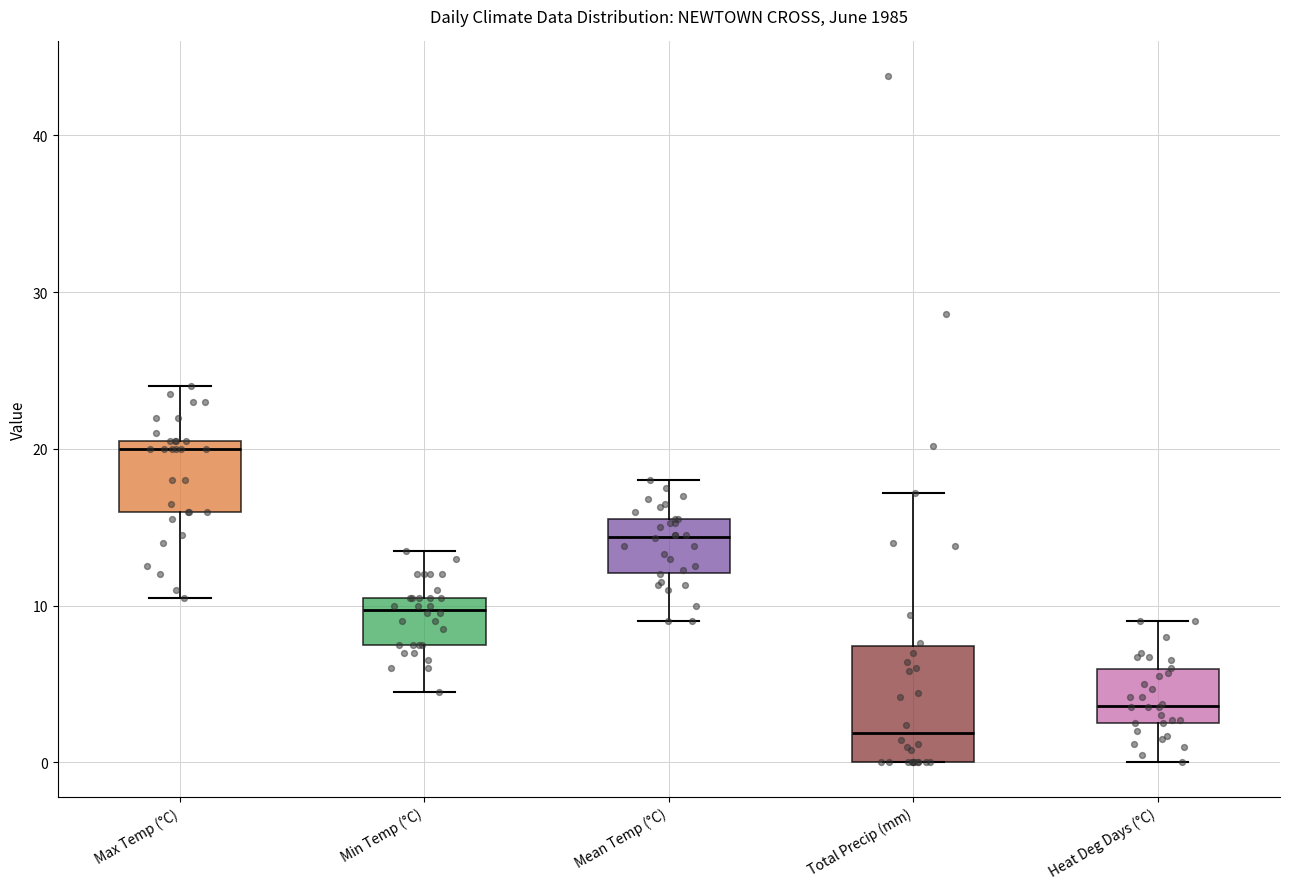

Reading left to right, transcribe this box plot: for each box, give where its median line is, the range the box spans, and where its two whiskers end, as read against the y-axis. The values are not printed on the chart, so give them approximately, as read against the axis.

Max Temp (°C): median 20, box 16 to 21, whiskers 11 to 24
Min Temp (°C): median 10, box 8 to 11, whiskers 5 to 14
Mean Temp (°C): median 14, box 12 to 16, whiskers 9 to 18
Total Precip (mm): median 2, box 0 to 7, whiskers 0 to 17
Heat Deg Days (°C): median 4, box 3 to 6, whiskers 0 to 9